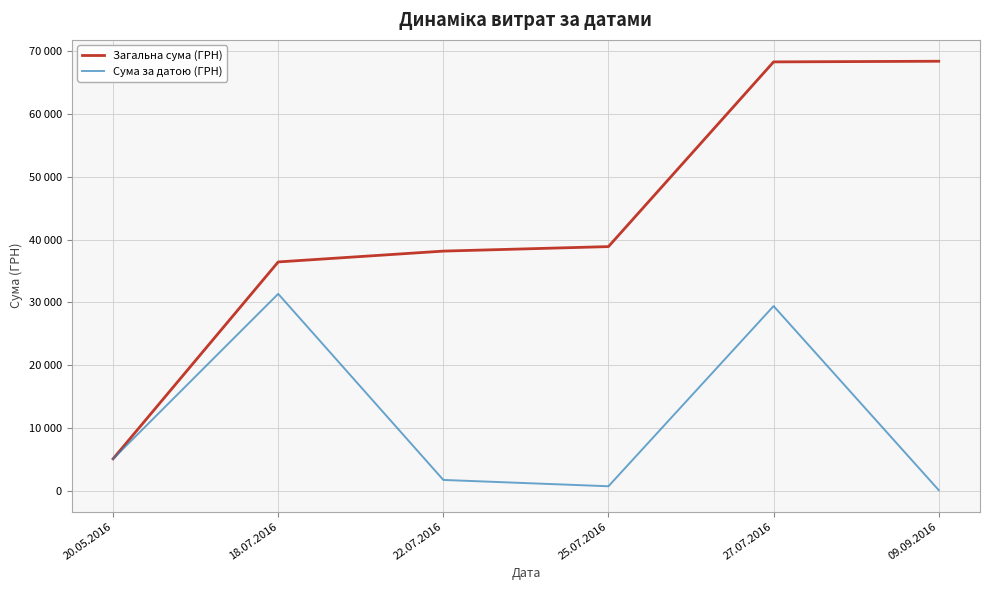

Reading right to left, extract all data points from this chart.

Загальна сума (ГРН): 68422.1	68317.6	38894.6	38176.6	36452.0	5089.0
Сума за датою (ГРН): 104.5	29423.0	718.0	1724.6	31363.0	5089.0